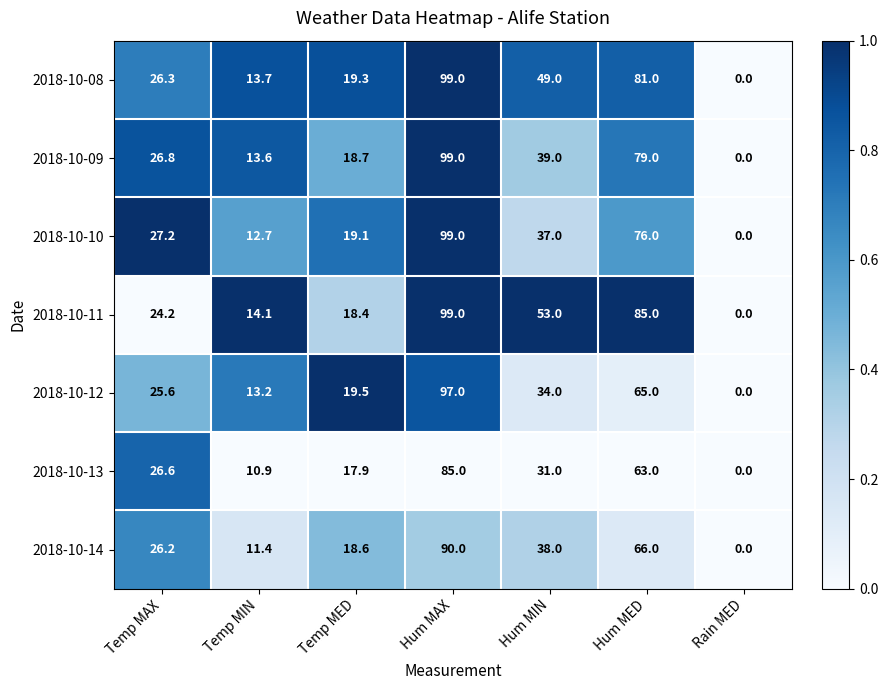

Is it true that 2018-10-08 equals 21.9 at Temp MIN?

False